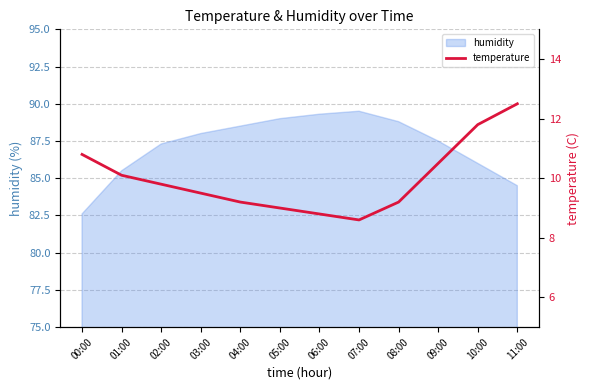

What is the difference between the second highest and second lowest values?

3.0